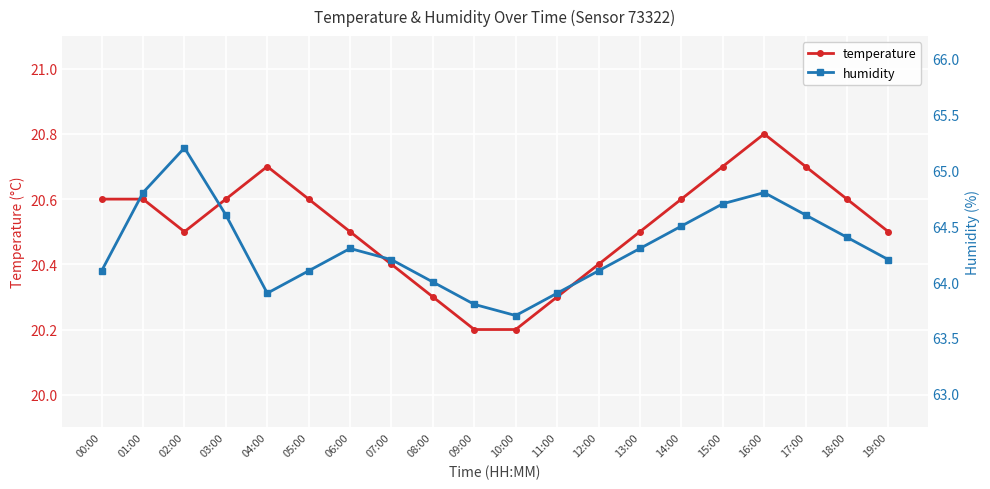

Reading left to right, what are all the values shown in this chart?

temperature: 20.6	20.6	20.5	20.6	20.7	20.6	20.5	20.4	20.3	20.2	20.2	20.3	20.4	20.5	20.6	20.7	20.8	20.7	20.6	20.5
humidity: 64.1	64.8	65.2	64.6	63.9	64.1	64.3	64.2	64.0	63.8	63.7	63.9	64.1	64.3	64.5	64.7	64.8	64.6	64.4	64.2